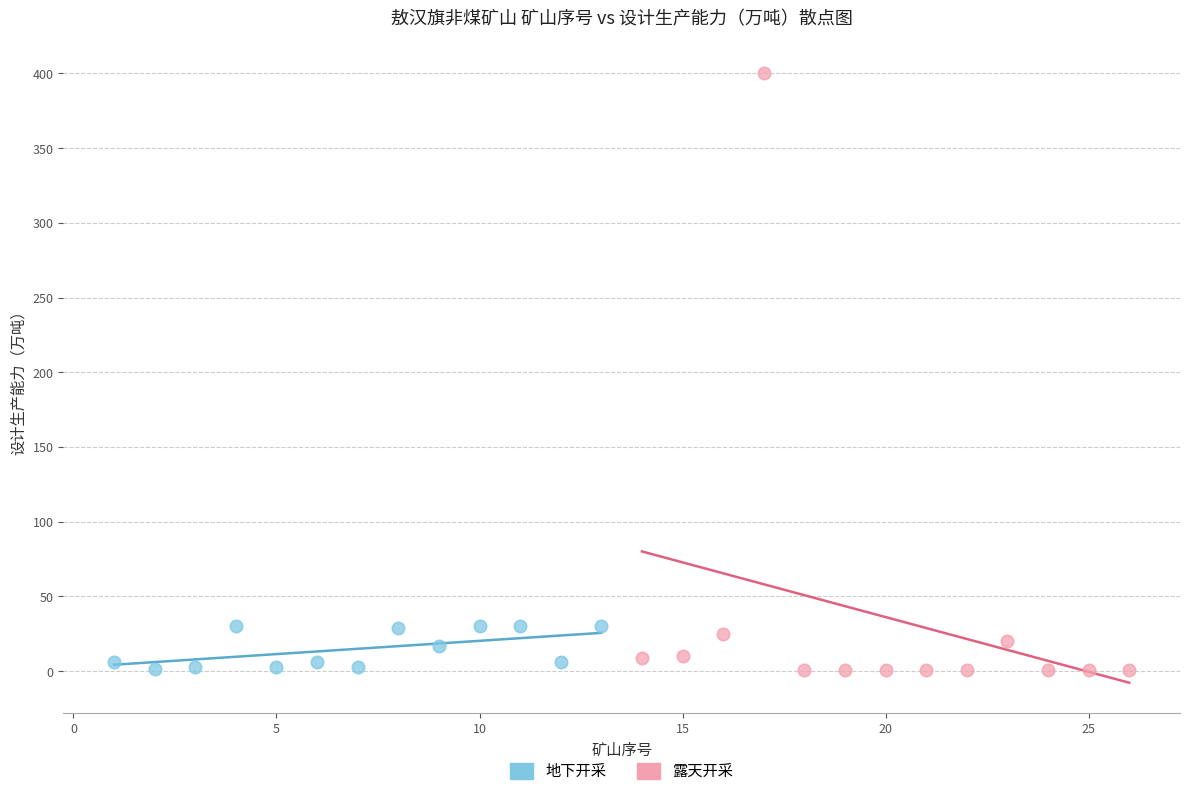

Which series reaches the maximum Y coordinate?

露天开采